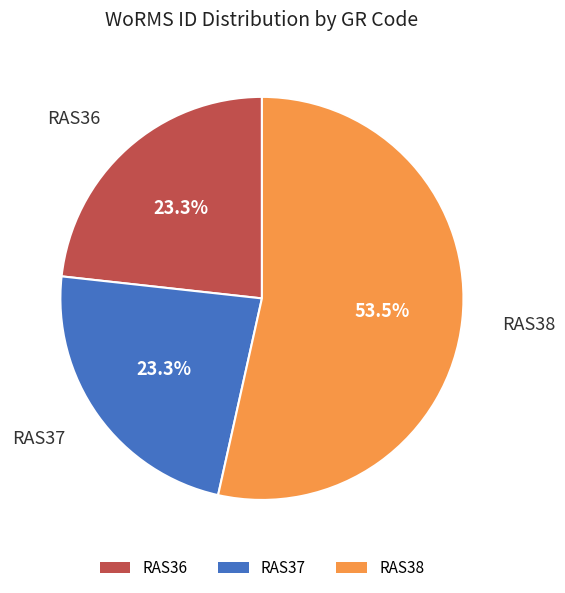

What portion of the pie excludes RAS36?

76.7%